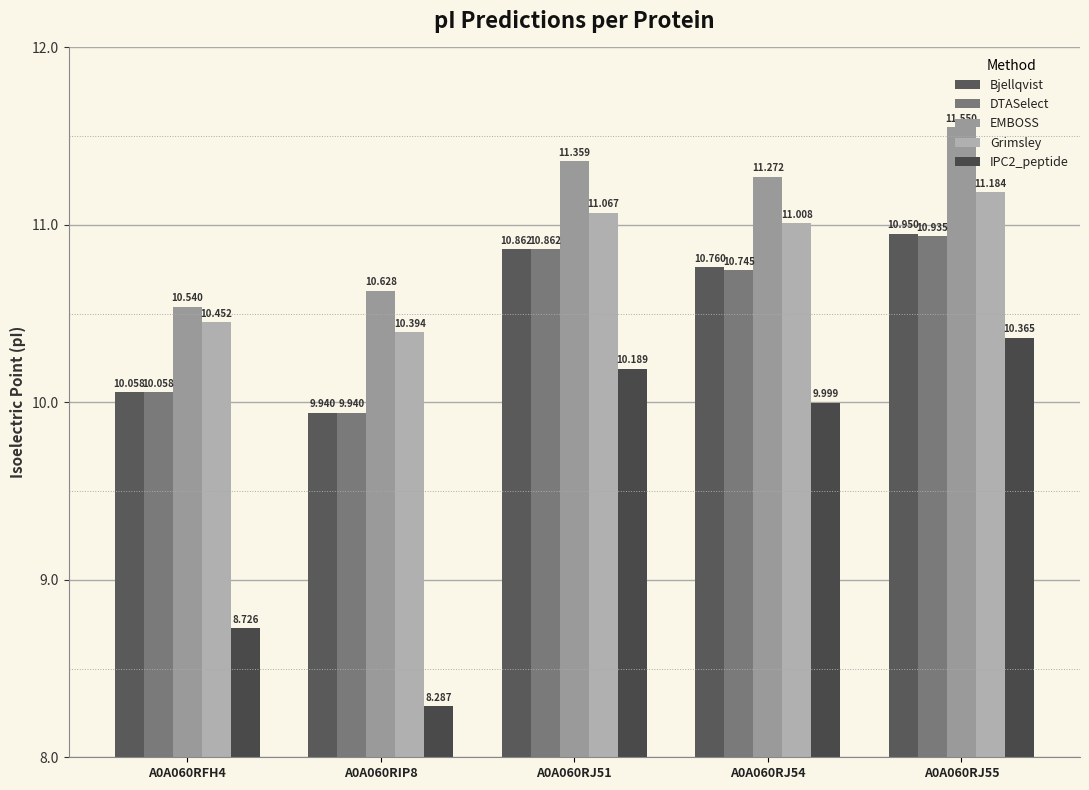

Reading right to left, what are all the values shown in this chart?

Bjellqvist: 10.9	10.8	10.9	9.9	10.1
DTASelect: 10.9	10.7	10.9	9.9	10.1
EMBOSS: 11.6	11.3	11.4	10.6	10.5
Grimsley: 11.2	11.0	11.1	10.4	10.5
IPC2_peptide: 10.4	10.0	10.2	8.3	8.7